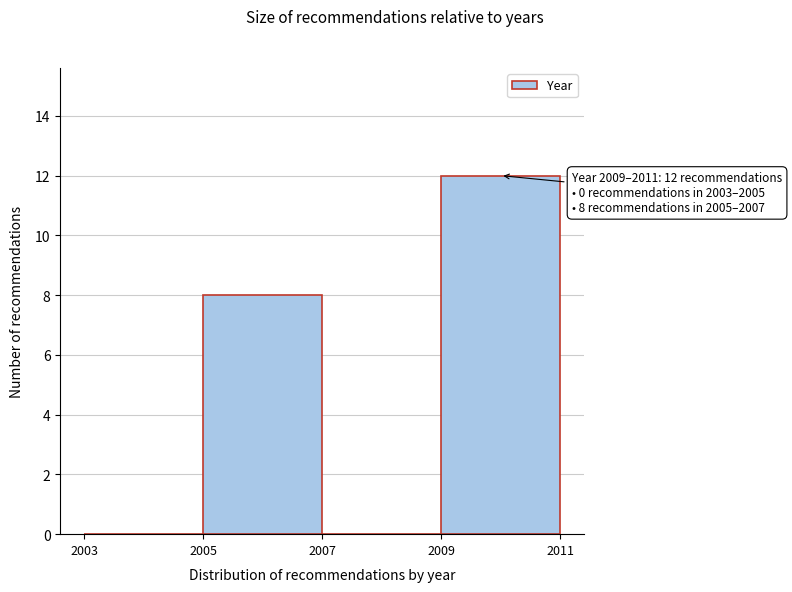

Over which range of the x-axis is the bar tallest?

2009 to 2011